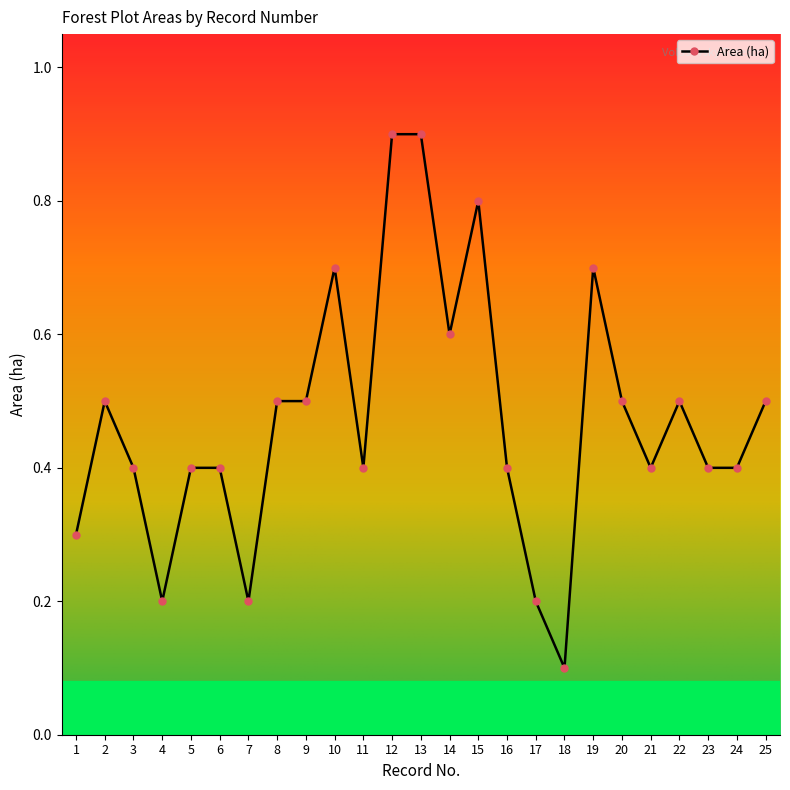

Reading left to right, what are all the values shown in this chart?

0.3	0.5	0.4	0.2	0.4	0.4	0.2	0.5	0.5	0.7	0.4	0.9	0.9	0.6	0.8	0.4	0.2	0.1	0.7	0.5	0.4	0.5	0.4	0.4	0.5